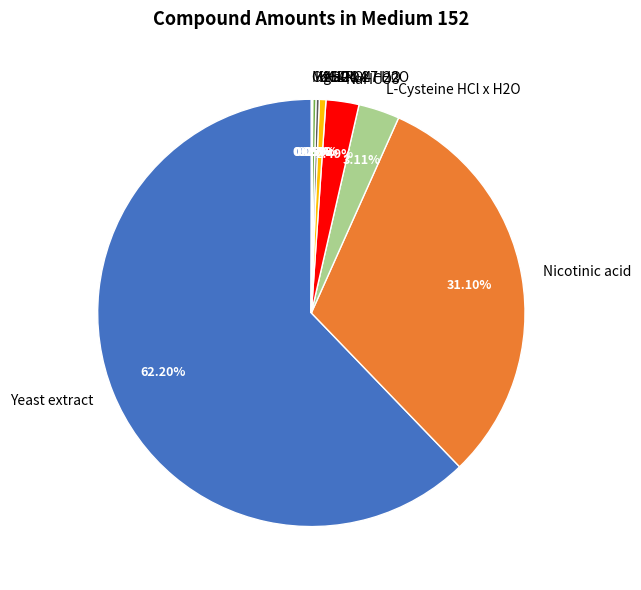

How much of the chart is everything except NaCl?

99.5%